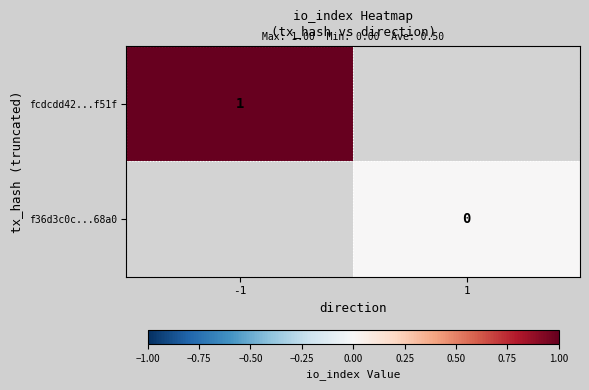

True or false: fcdcdd42...f51f has a value of 2 at -1.

False